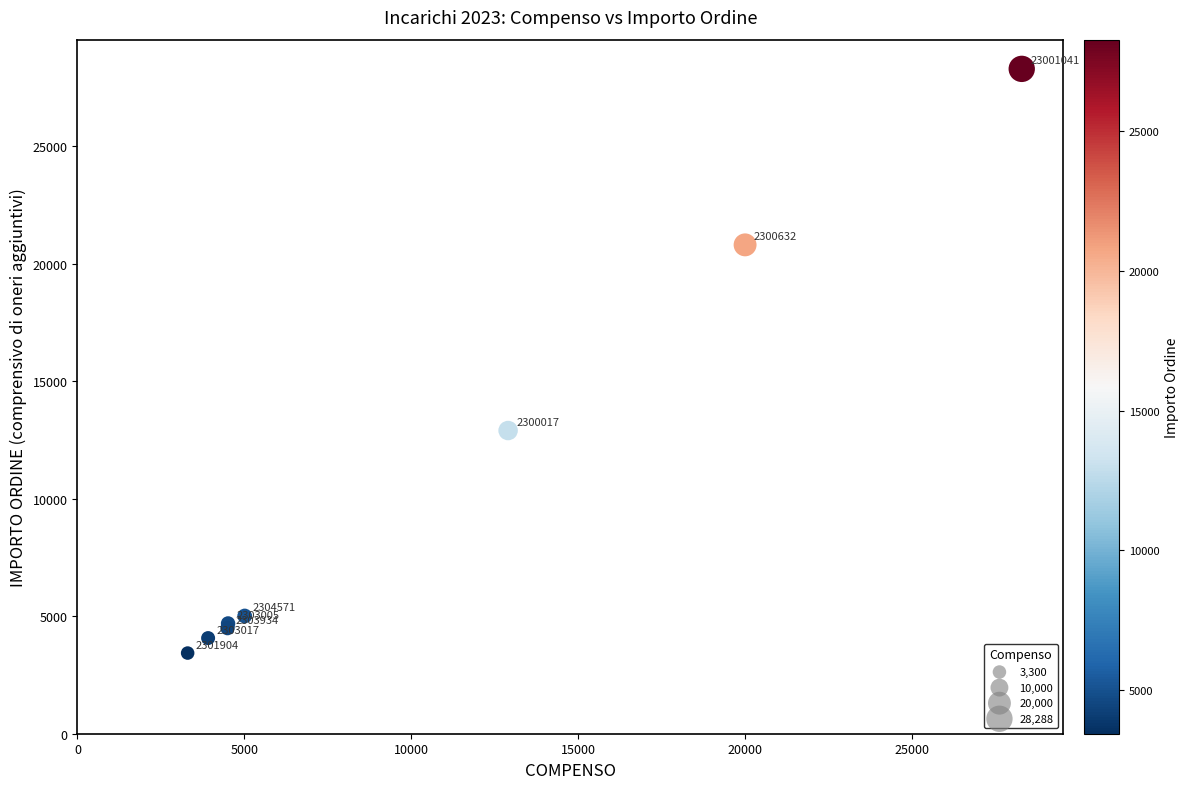

What Y value in the scatter plot is closest to 15860?

12900.1